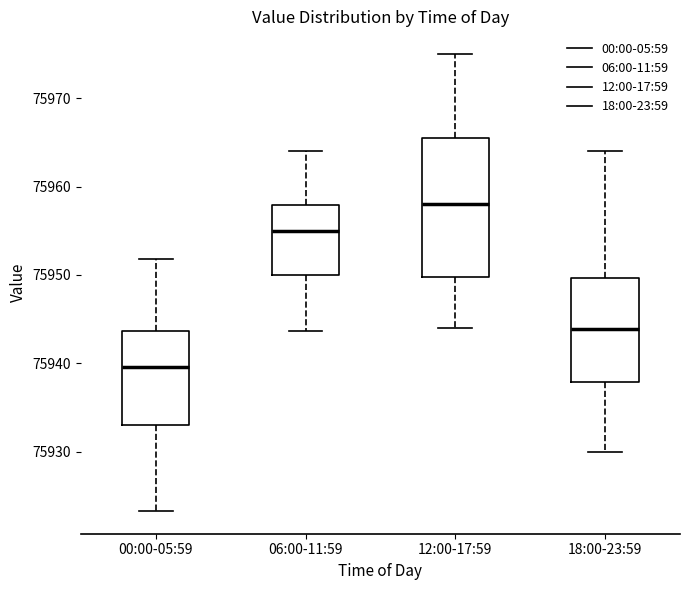

Reading left to right, transcribe this box plot: for each box, give where its median line is, the range the box spans, and where its two whiskers end, as read against the y-axis. The values are not printed on the chart, so give them approximately, as read against the axis.

00:00-05:59: median 75940, box 75933 to 75944, whiskers 75923 to 75952
06:00-11:59: median 75955, box 75950 to 75958, whiskers 75944 to 75964
12:00-17:59: median 75958, box 75950 to 75966, whiskers 75944 to 75975
18:00-23:59: median 75944, box 75938 to 75950, whiskers 75930 to 75964